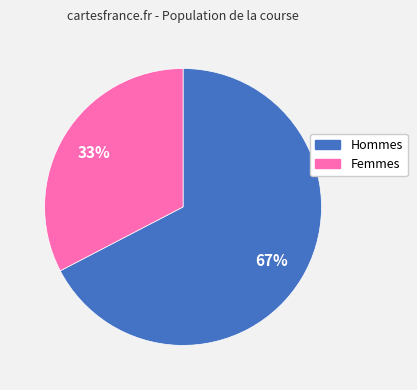

To the nearest percent, what is the average slice percentage?

50%